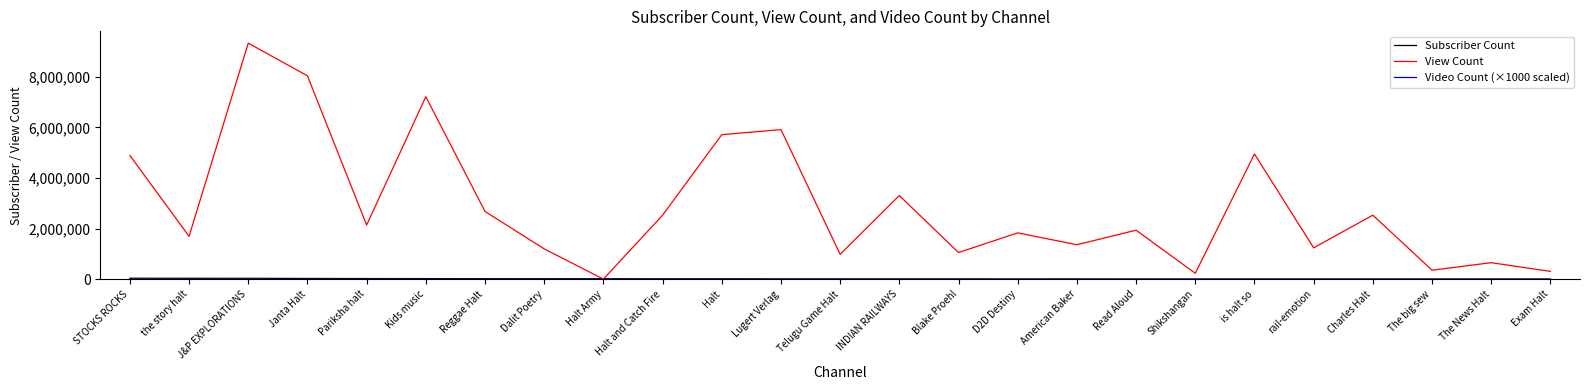

What is the average value of the View Count series?

2884941